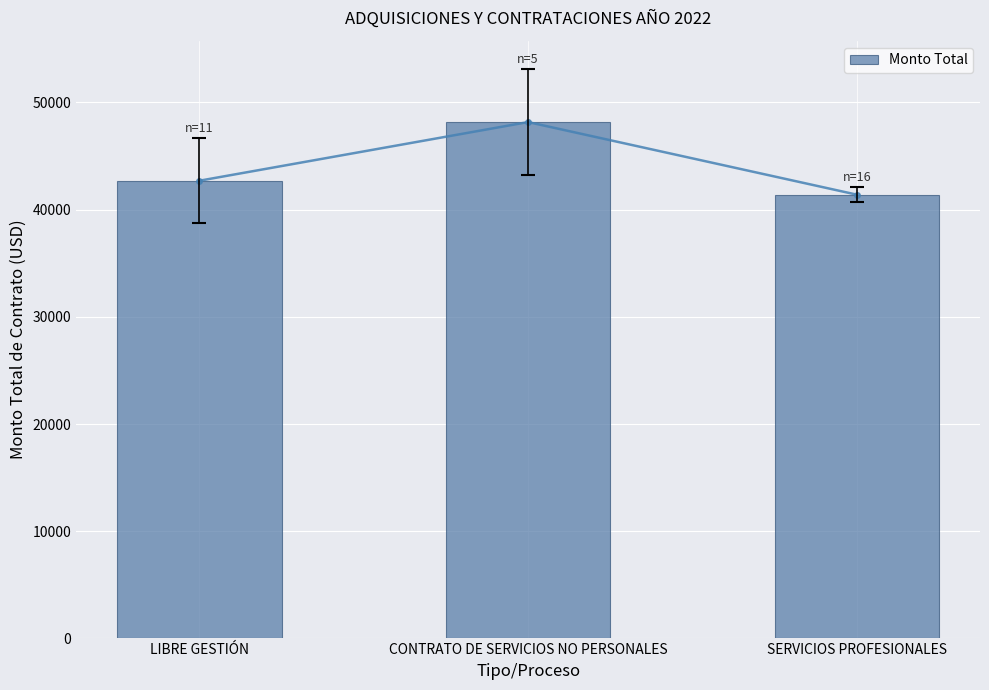

What is the sum of all values?

132270.7